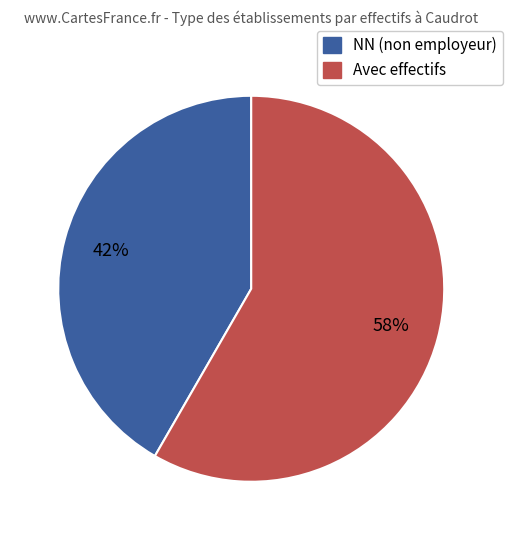

Does any single category account for the majority?

Yes